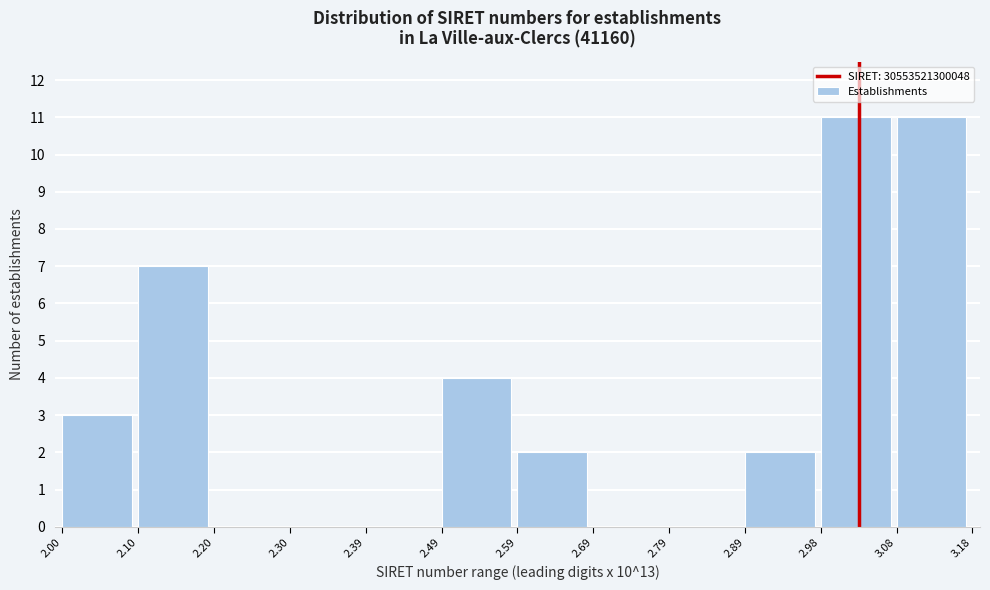

Reading left to right, list all the values displayed in this chart.

2.00=3	2.10=7	2.20=0	2.30=0	2.39=0	2.49=4	2.59=2	2.69=0	2.79=0	2.89=2	2.98=11	3.08=11